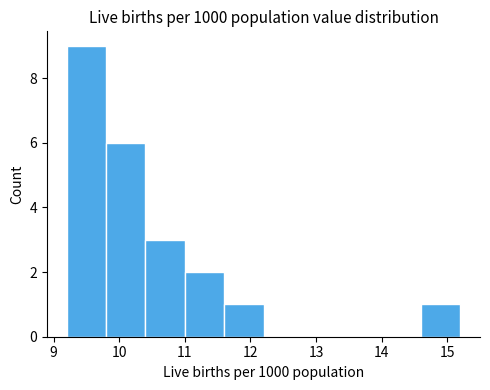

Reading left to right, transcribe this chart: for each bar, give the range it covers on the x-axis and its height. The values are not printed on the chart, so give them approximately, as read against the axis.

9.2 to 9.8: 9
9.8 to 10.4: 6
10.4 to 11.0: 3
11.0 to 11.6: 2
11.6 to 12.2: 1
12.2 to 12.8: 0
12.8 to 13.4: 0
13.4 to 14.0: 0
14.0 to 14.6: 0
14.6 to 15.2: 1